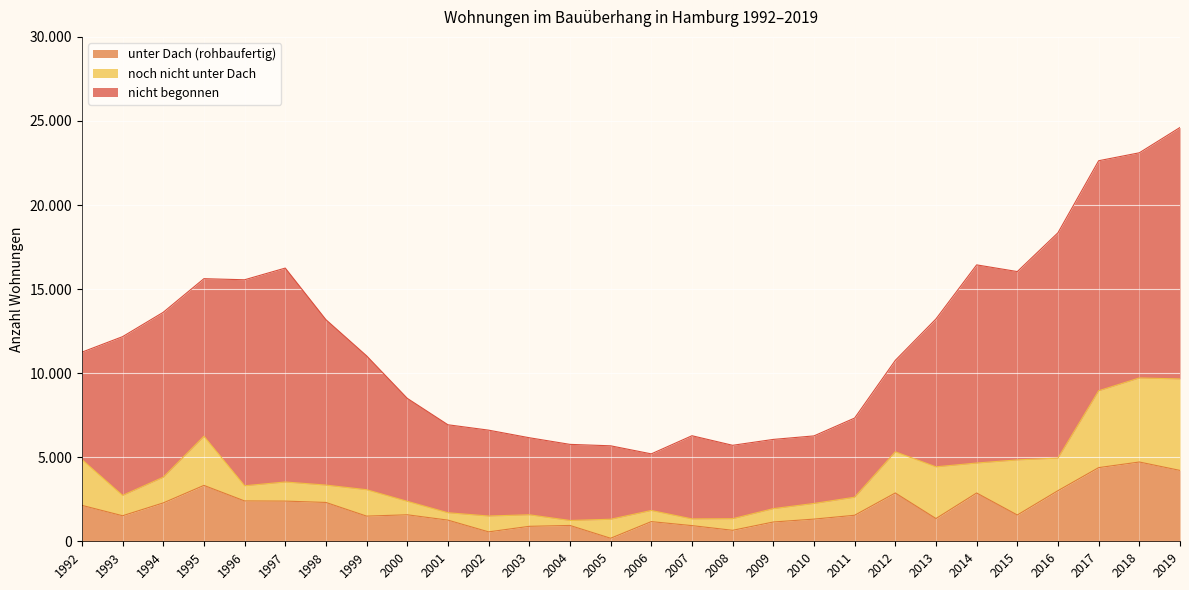

How many lines are shown in the chart?

3